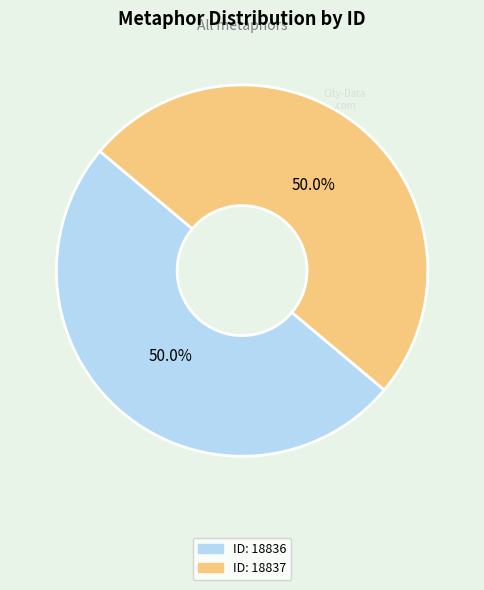

What is the ratio of the value at ID: 18837 to the value at ID: 18836?

1.0